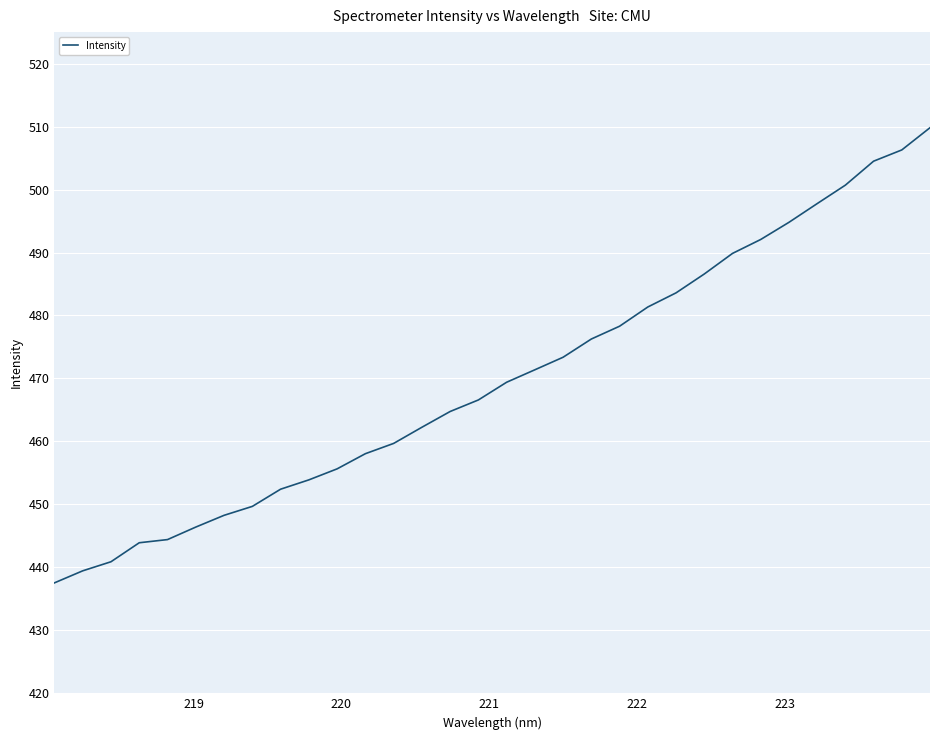

What is the smallest value displayed?

437.5